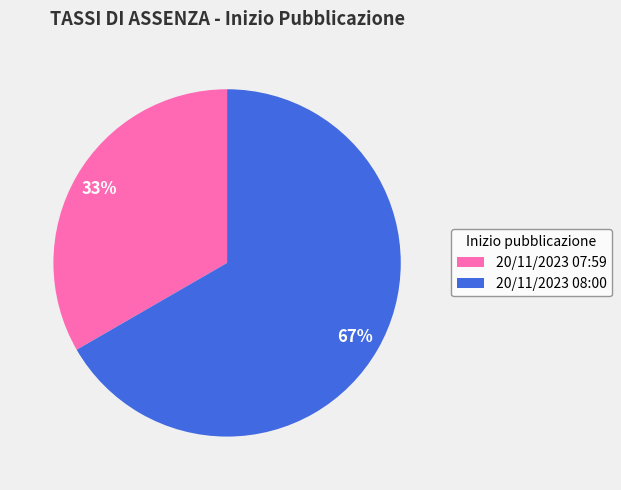

Between 20/11/2023 07:59 and 20/11/2023 08:00, which is larger?

20/11/2023 08:00